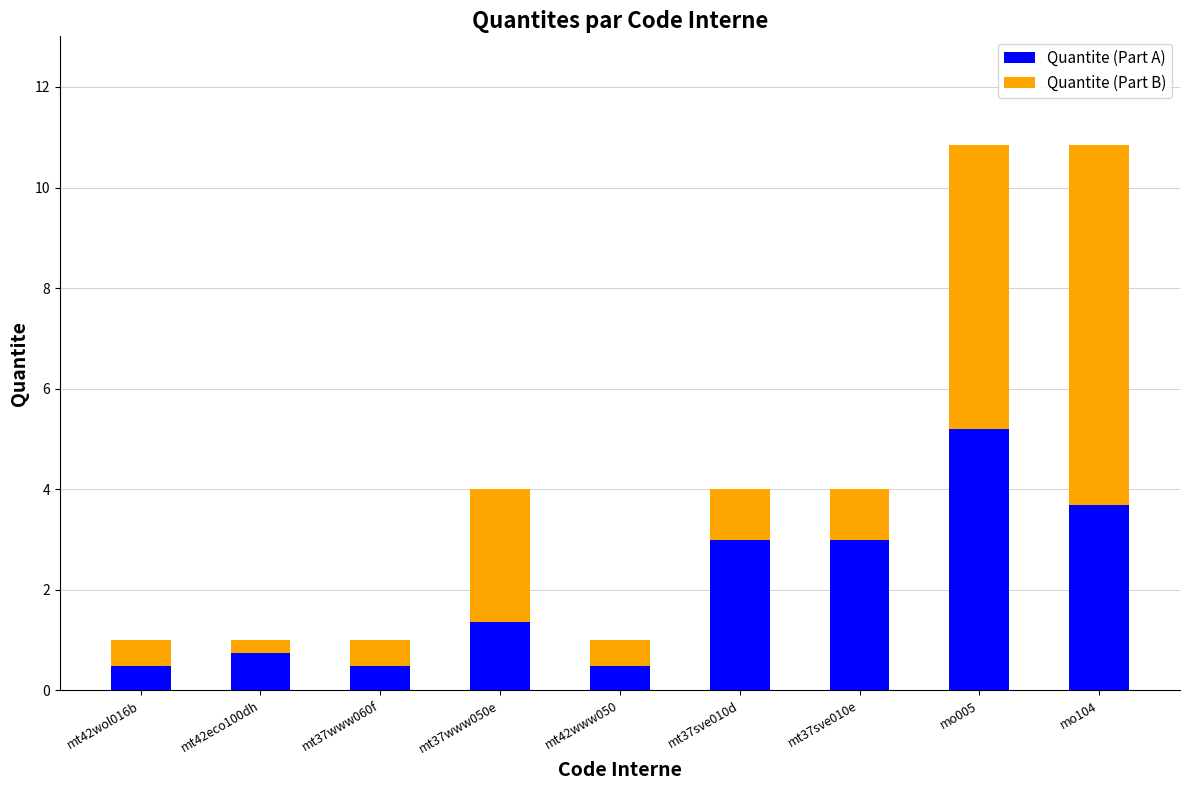

What is the average value of the Quantite (Part A) series?

2.0